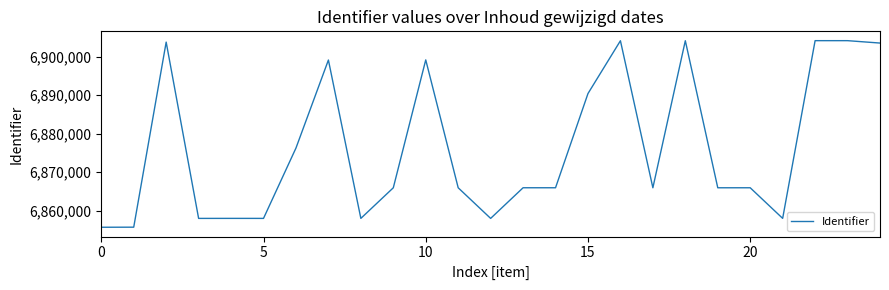

What is the smallest value displayed?

6855708